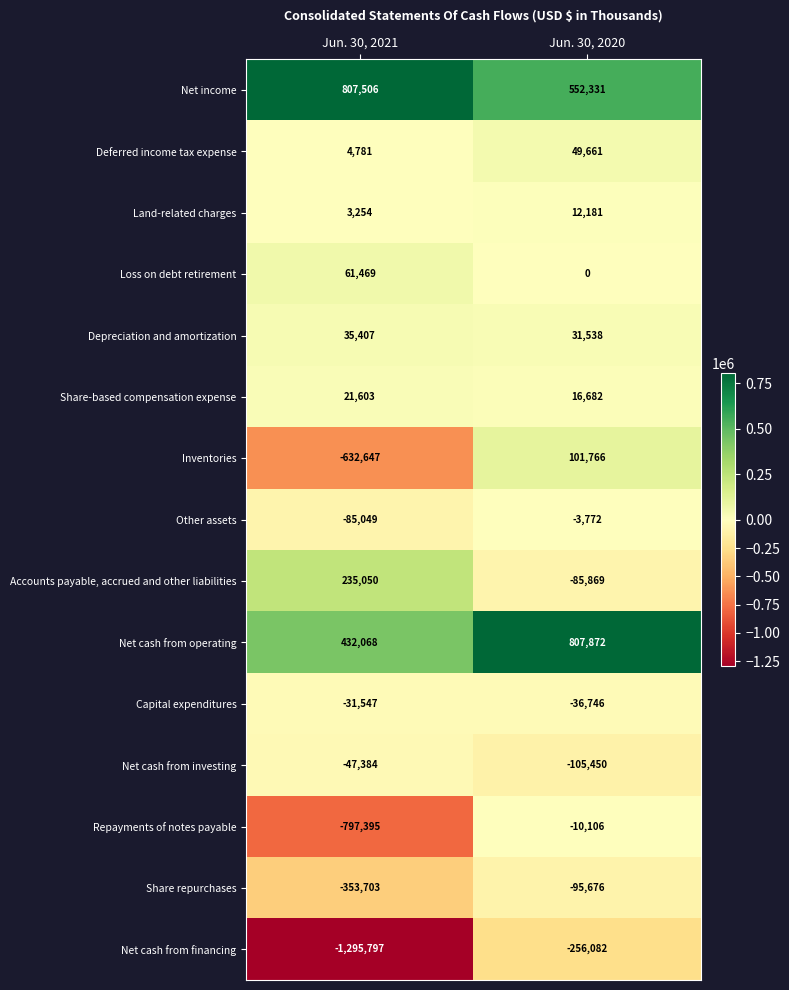

At which category does the chart reach its minimum across all series?

Jun. 30, 2021